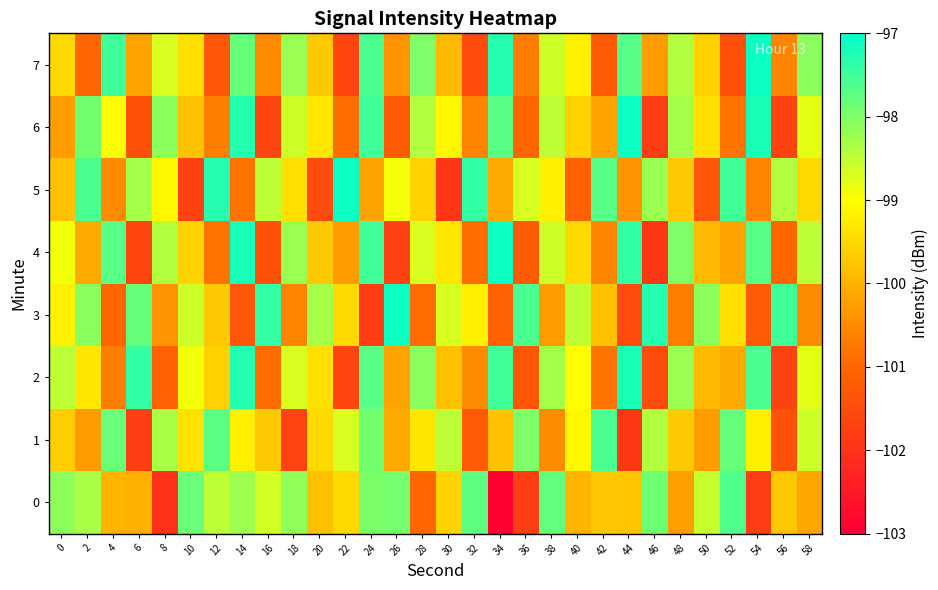

Between 38 and 0, which is larger?

38